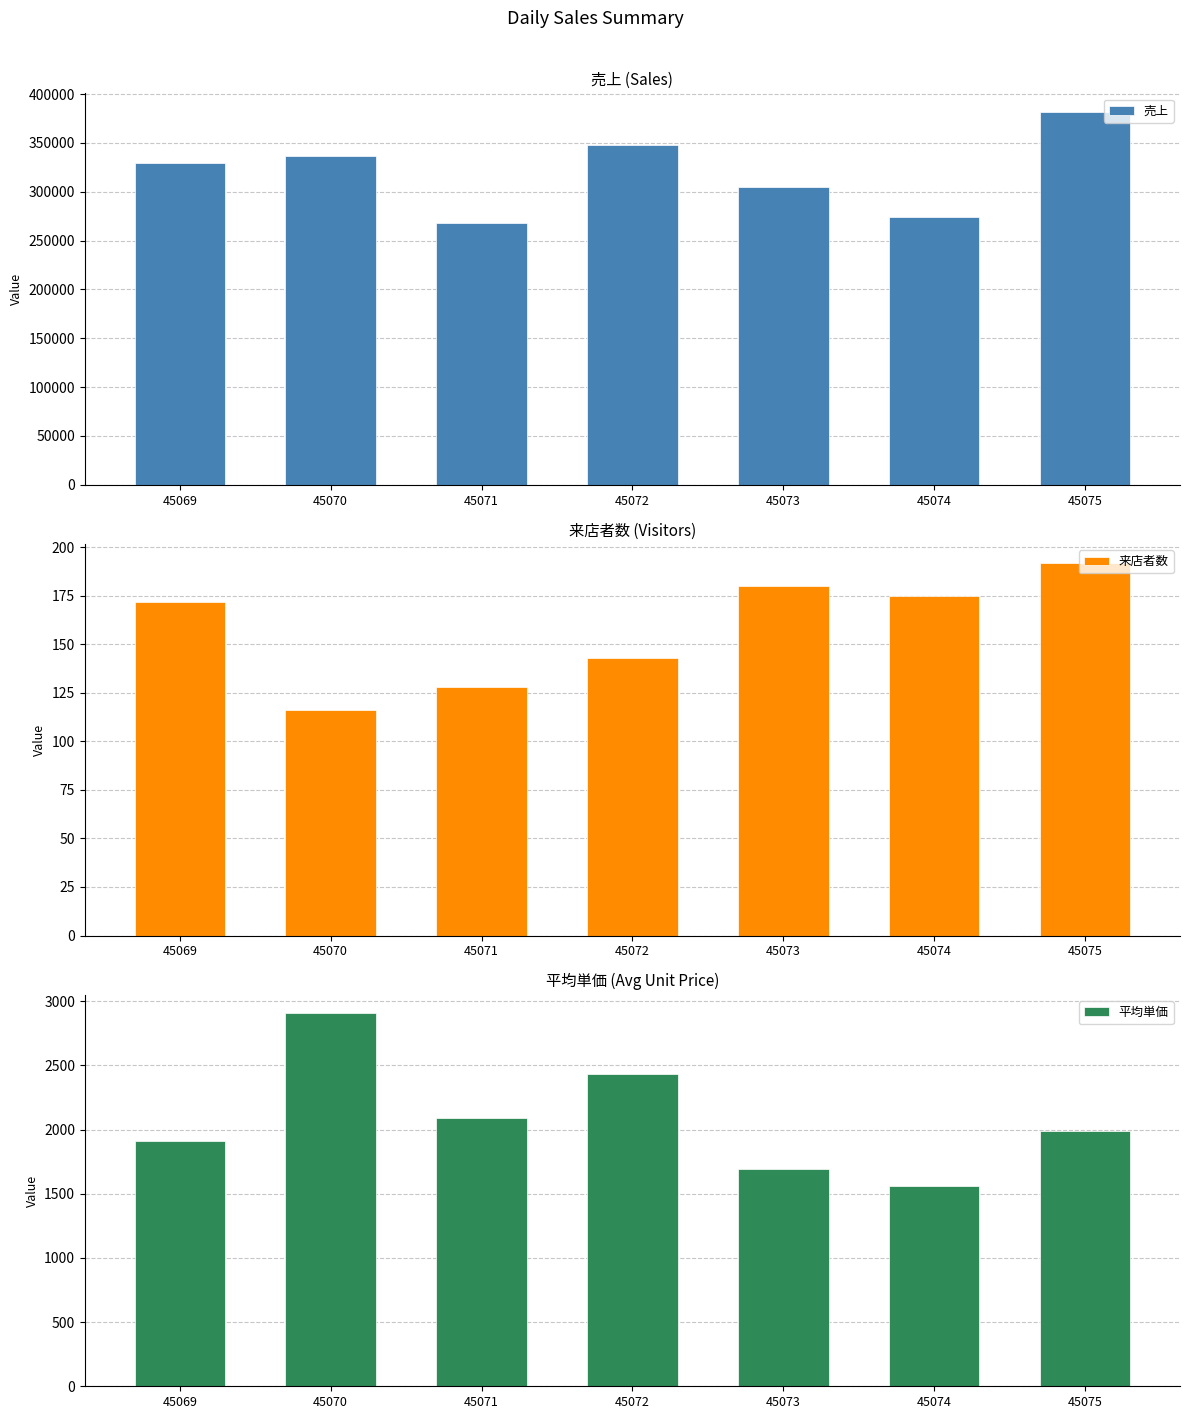

Which series has the largest total across all categories?

売上